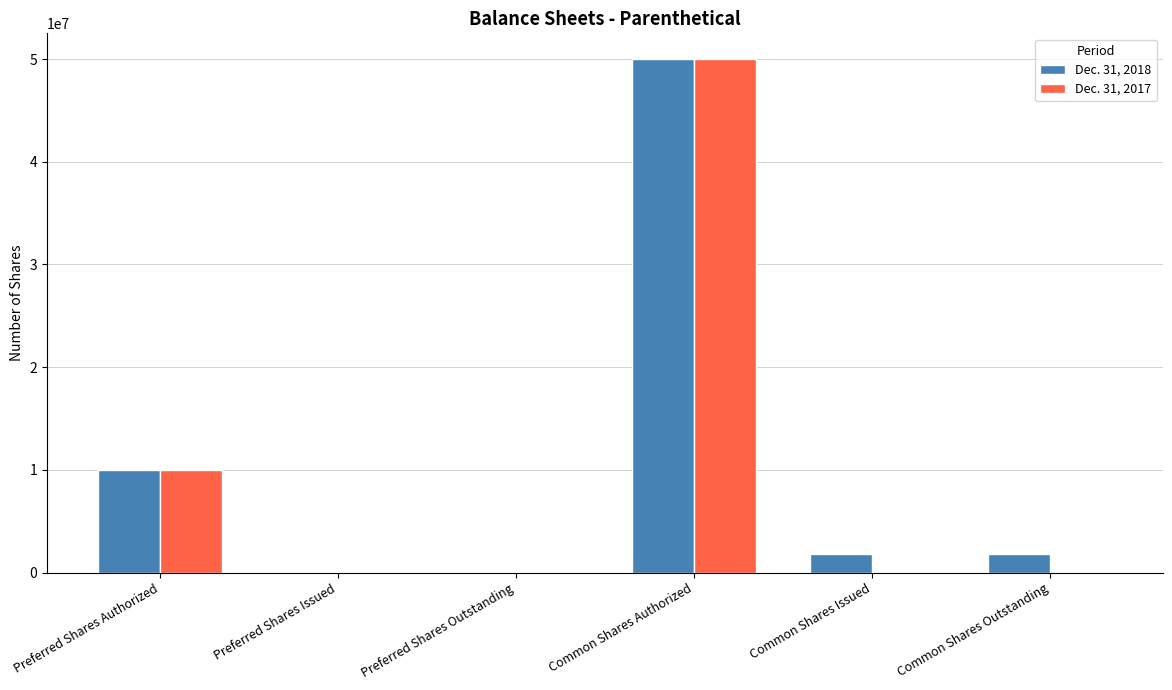

Where does the Dec. 31, 2018 series first go above 1805000?

Preferred Shares Authorized